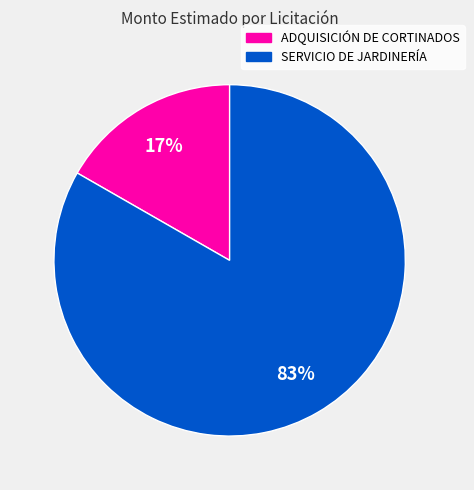

To the nearest percent, what portion does SERVICIO DE JARDINERÍA represent?

83%